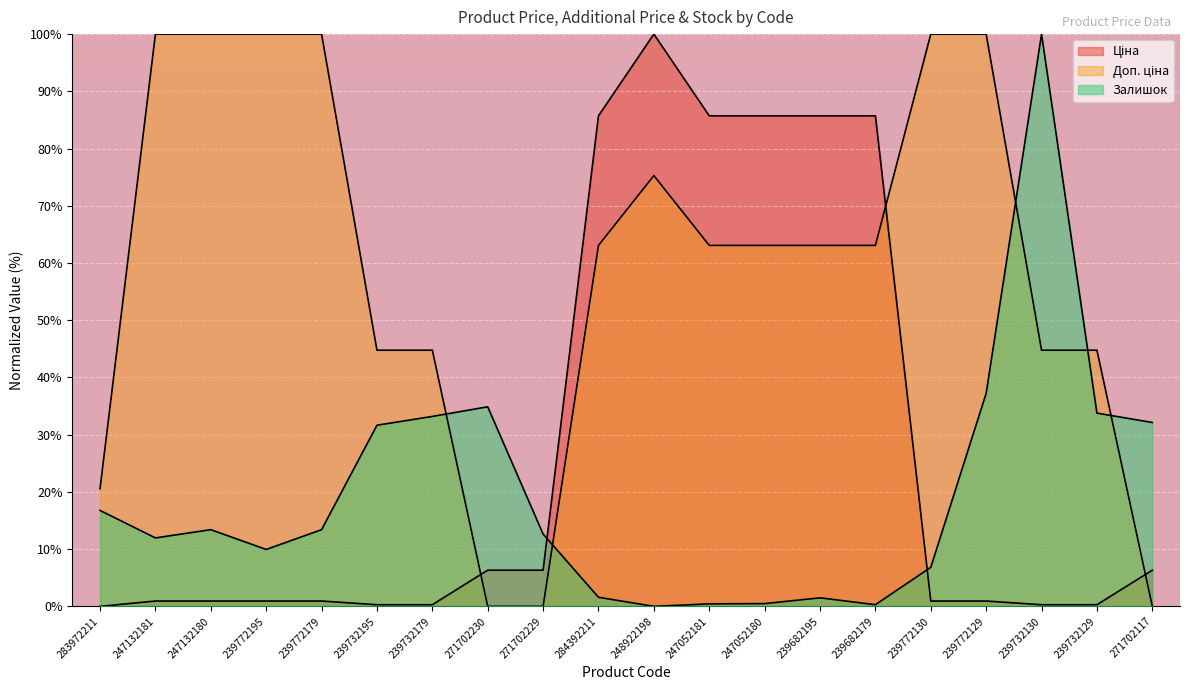

Is the value of Доп. ціна at 239772179 greater than the value of Залишок at 239682179?

Yes